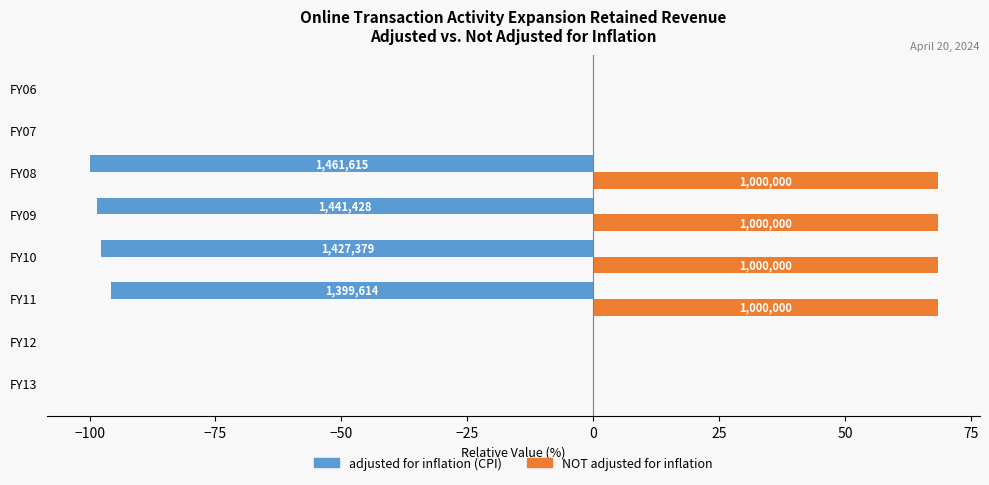

What are all the series names shown in the legend?

adjusted for inflation (CPI), NOT adjusted for inflation